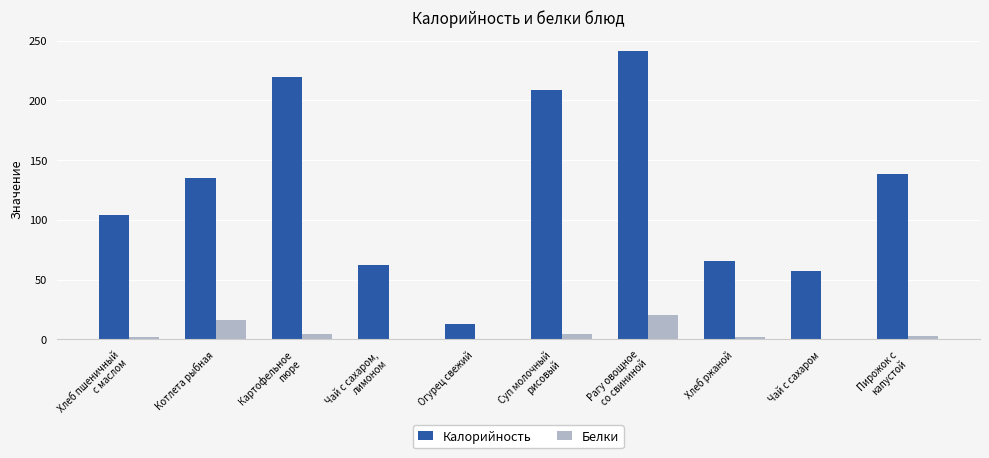

How many values in the Белки series exceed 2?

7